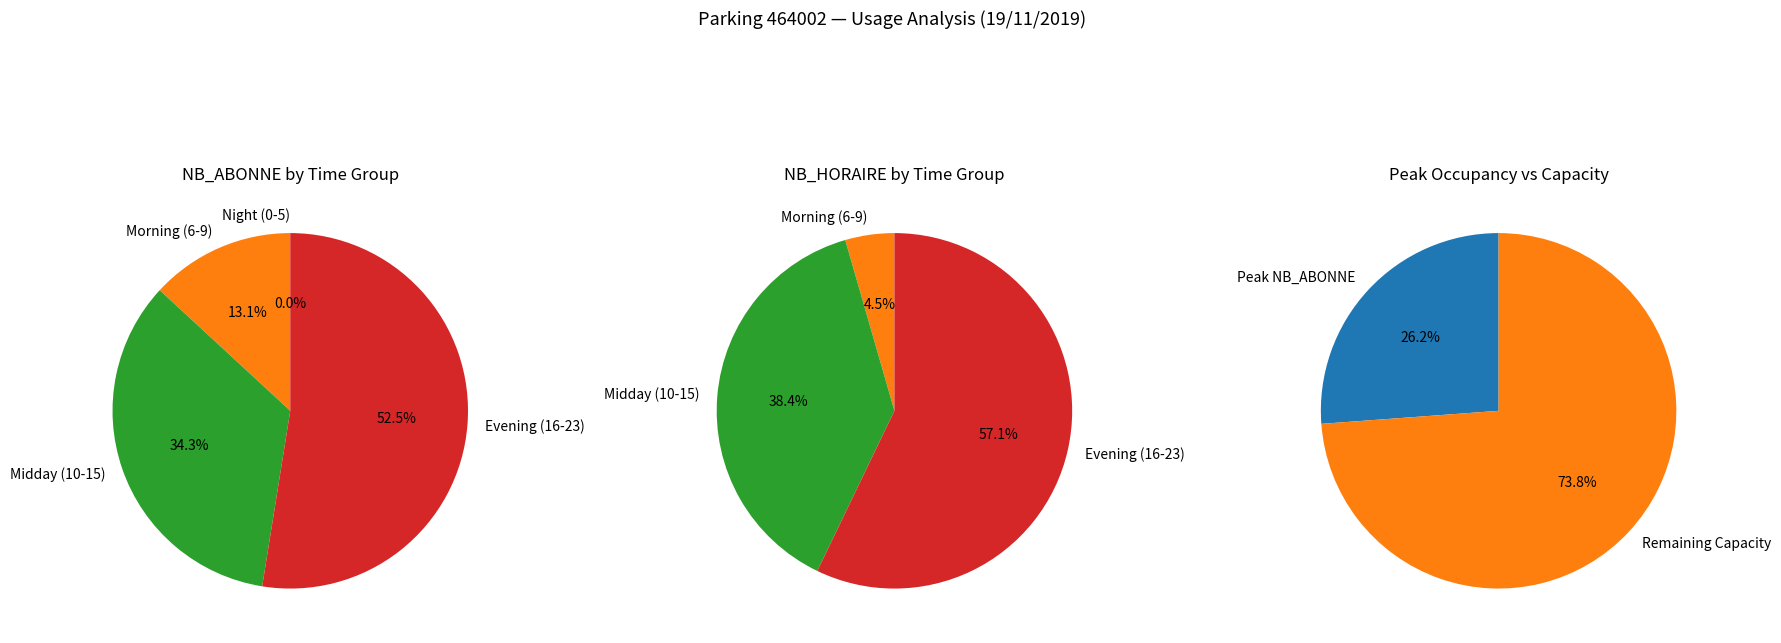

True or false: 12 accounts for 6% of the total.

True